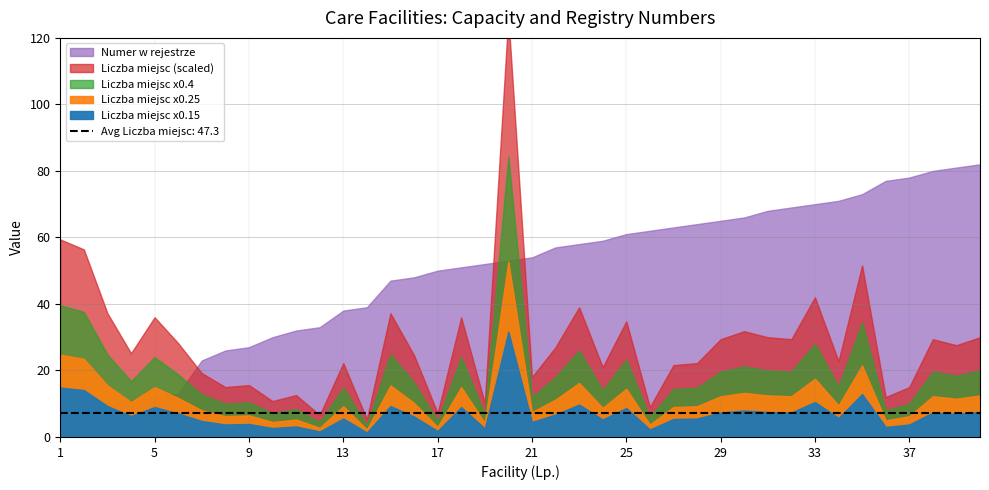

At which label is Numer w rejestrze closest to 42?

14